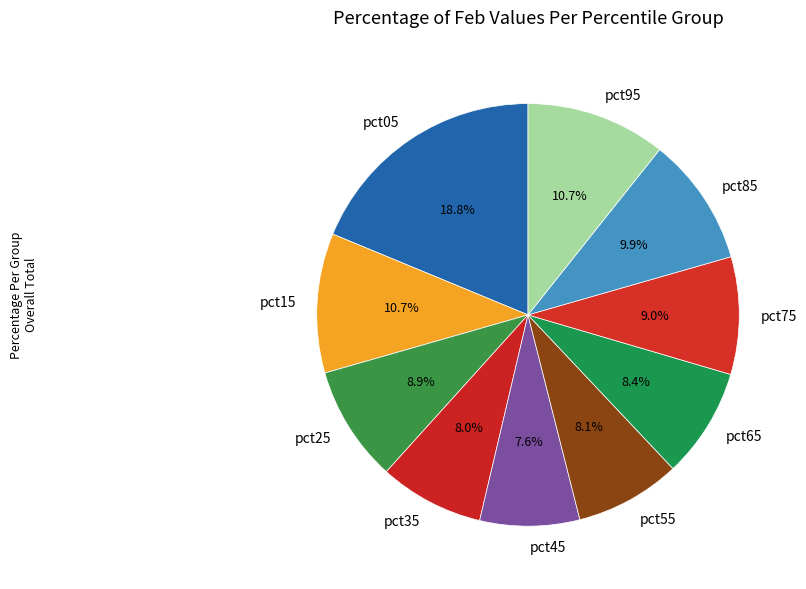

Which category has the biggest portion of the pie?

pct05